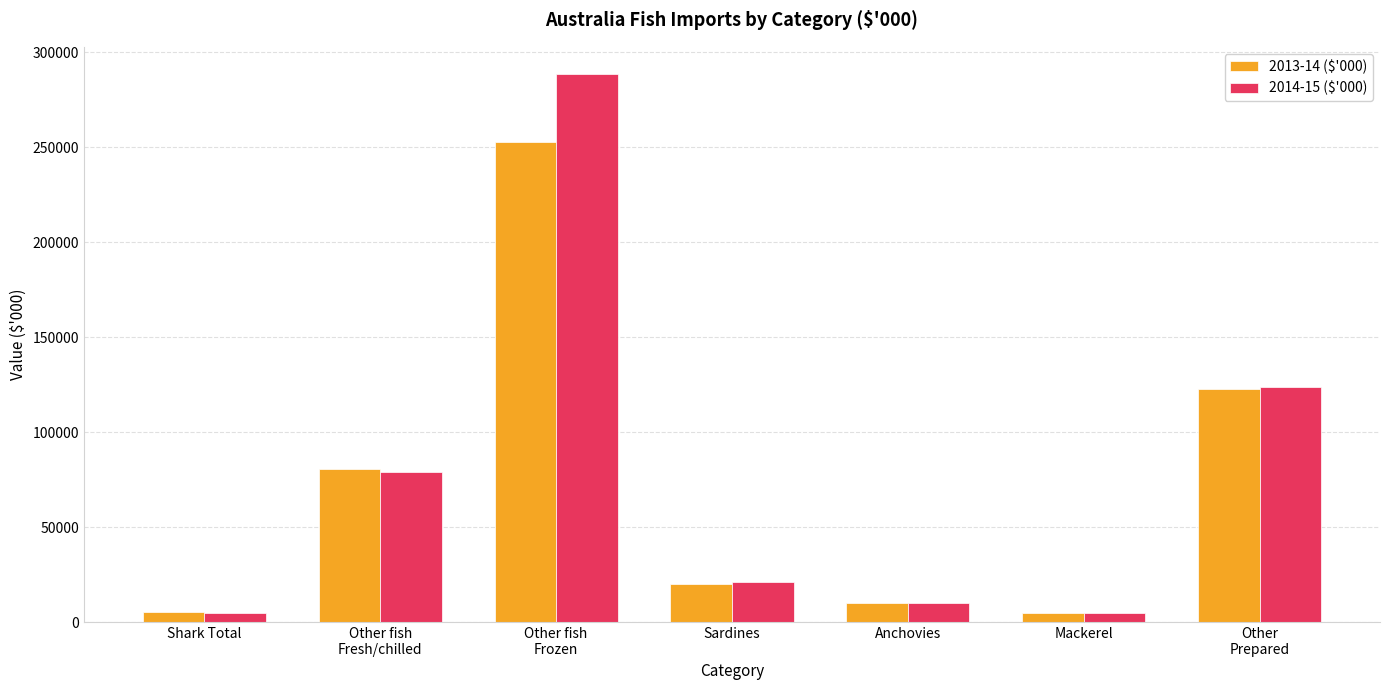

What is the highest value of the 2013-14 ($'000) series?

252580.6